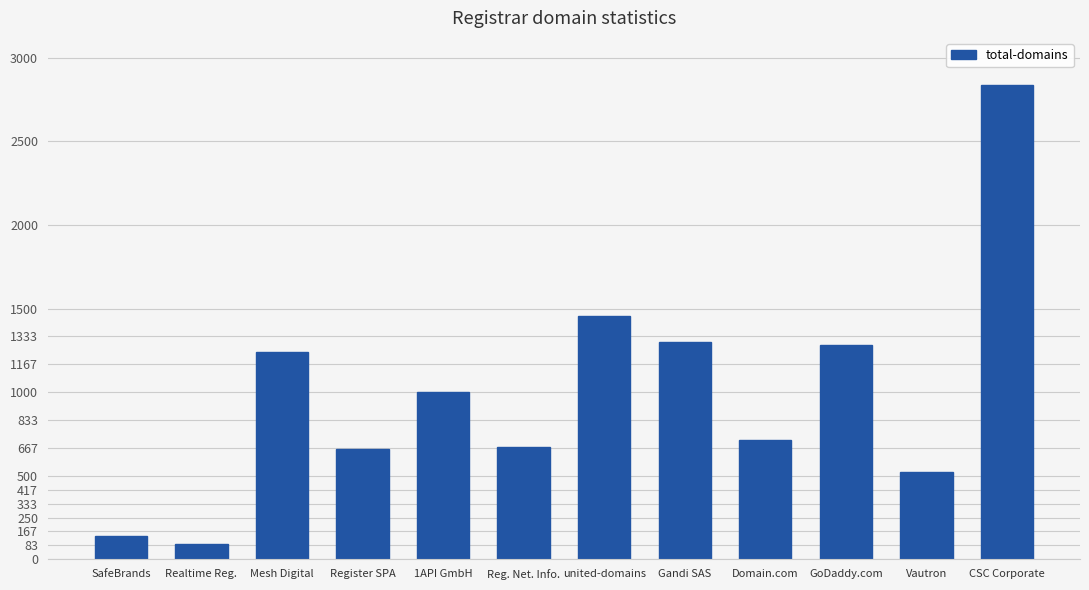

Read the value at Domain.com, to the nearest 50.

700